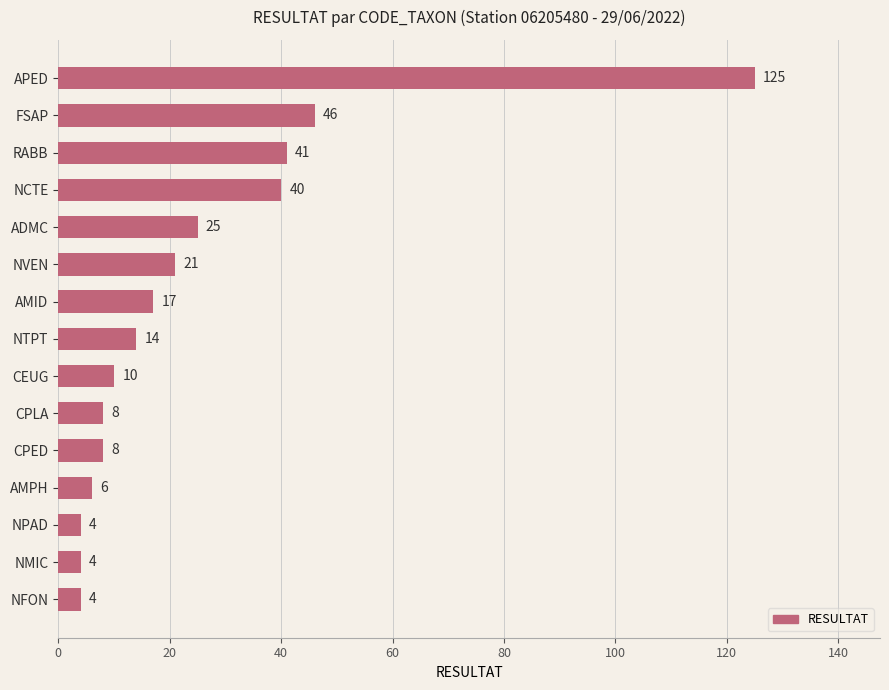

Which label corresponds to the largest value in the chart?

APED